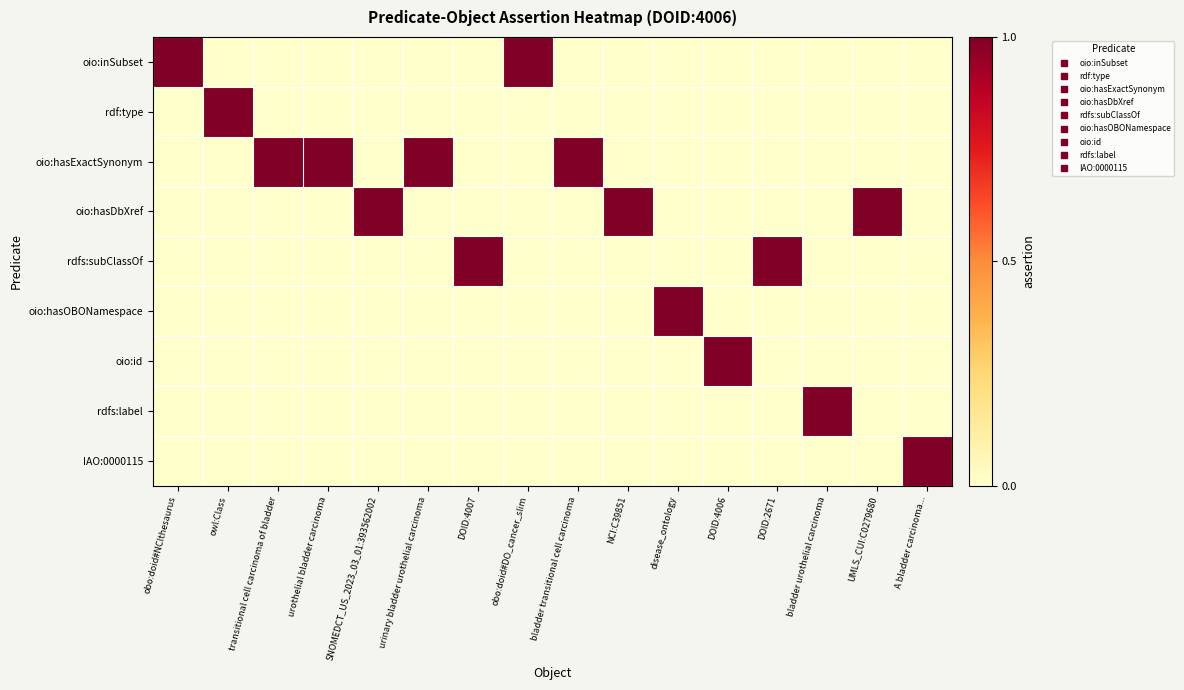

Reading right to left, transcribe all the data shown in this chart.

oio:inSubset: A bladder carcinoma...=0	UMLS_CUI:C0279680=0	bladder urothelial carcinoma=0	DOID:2671=0	DOID:4006=0	disease_ontology=0	NCI:C39851=0	bladder transitional cell carcinoma=0	obo:doid#DO_cancer_slim=1	DOID:4007=0	urinary bladder urothelial carcinoma=0	SNOMEDCT_US_2023_03_01:393562002=0	urothelial bladder carcinoma=0	transitional cell carcinoma of bladder=0	owl:Class=0	obo:doid#NCIthesaurus=1
rdf:type: A bladder carcinoma...=0	UMLS_CUI:C0279680=0	bladder urothelial carcinoma=0	DOID:2671=0	DOID:4006=0	disease_ontology=0	NCI:C39851=0	bladder transitional cell carcinoma=0	obo:doid#DO_cancer_slim=0	DOID:4007=0	urinary bladder urothelial carcinoma=0	SNOMEDCT_US_2023_03_01:393562002=0	urothelial bladder carcinoma=0	transitional cell carcinoma of bladder=0	owl:Class=1	obo:doid#NCIthesaurus=0
oio:hasExactSynonym: A bladder carcinoma...=0	UMLS_CUI:C0279680=0	bladder urothelial carcinoma=0	DOID:2671=0	DOID:4006=0	disease_ontology=0	NCI:C39851=0	bladder transitional cell carcinoma=1	obo:doid#DO_cancer_slim=0	DOID:4007=0	urinary bladder urothelial carcinoma=1	SNOMEDCT_US_2023_03_01:393562002=0	urothelial bladder carcinoma=1	transitional cell carcinoma of bladder=1	owl:Class=0	obo:doid#NCIthesaurus=0
oio:hasDbXref: A bladder carcinoma...=0	UMLS_CUI:C0279680=1	bladder urothelial carcinoma=0	DOID:2671=0	DOID:4006=0	disease_ontology=0	NCI:C39851=1	bladder transitional cell carcinoma=0	obo:doid#DO_cancer_slim=0	DOID:4007=0	urinary bladder urothelial carcinoma=0	SNOMEDCT_US_2023_03_01:393562002=1	urothelial bladder carcinoma=0	transitional cell carcinoma of bladder=0	owl:Class=0	obo:doid#NCIthesaurus=0
rdfs:subClassOf: A bladder carcinoma...=0	UMLS_CUI:C0279680=0	bladder urothelial carcinoma=0	DOID:2671=1	DOID:4006=0	disease_ontology=0	NCI:C39851=0	bladder transitional cell carcinoma=0	obo:doid#DO_cancer_slim=0	DOID:4007=1	urinary bladder urothelial carcinoma=0	SNOMEDCT_US_2023_03_01:393562002=0	urothelial bladder carcinoma=0	transitional cell carcinoma of bladder=0	owl:Class=0	obo:doid#NCIthesaurus=0
oio:hasOBONamespace: A bladder carcinoma...=0	UMLS_CUI:C0279680=0	bladder urothelial carcinoma=0	DOID:2671=0	DOID:4006=0	disease_ontology=1	NCI:C39851=0	bladder transitional cell carcinoma=0	obo:doid#DO_cancer_slim=0	DOID:4007=0	urinary bladder urothelial carcinoma=0	SNOMEDCT_US_2023_03_01:393562002=0	urothelial bladder carcinoma=0	transitional cell carcinoma of bladder=0	owl:Class=0	obo:doid#NCIthesaurus=0
oio:id: A bladder carcinoma...=0	UMLS_CUI:C0279680=0	bladder urothelial carcinoma=0	DOID:2671=0	DOID:4006=1	disease_ontology=0	NCI:C39851=0	bladder transitional cell carcinoma=0	obo:doid#DO_cancer_slim=0	DOID:4007=0	urinary bladder urothelial carcinoma=0	SNOMEDCT_US_2023_03_01:393562002=0	urothelial bladder carcinoma=0	transitional cell carcinoma of bladder=0	owl:Class=0	obo:doid#NCIthesaurus=0
rdfs:label: A bladder carcinoma...=0	UMLS_CUI:C0279680=0	bladder urothelial carcinoma=1	DOID:2671=0	DOID:4006=0	disease_ontology=0	NCI:C39851=0	bladder transitional cell carcinoma=0	obo:doid#DO_cancer_slim=0	DOID:4007=0	urinary bladder urothelial carcinoma=0	SNOMEDCT_US_2023_03_01:393562002=0	urothelial bladder carcinoma=0	transitional cell carcinoma of bladder=0	owl:Class=0	obo:doid#NCIthesaurus=0
IAO:0000115: A bladder carcinoma...=1	UMLS_CUI:C0279680=0	bladder urothelial carcinoma=0	DOID:2671=0	DOID:4006=0	disease_ontology=0	NCI:C39851=0	bladder transitional cell carcinoma=0	obo:doid#DO_cancer_slim=0	DOID:4007=0	urinary bladder urothelial carcinoma=0	SNOMEDCT_US_2023_03_01:393562002=0	urothelial bladder carcinoma=0	transitional cell carcinoma of bladder=0	owl:Class=0	obo:doid#NCIthesaurus=0